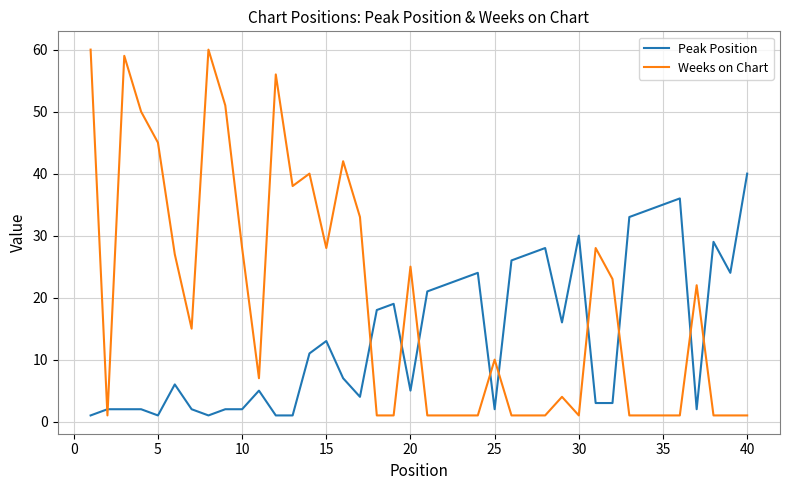

Does the chart display data point markers on the line(s)?

No